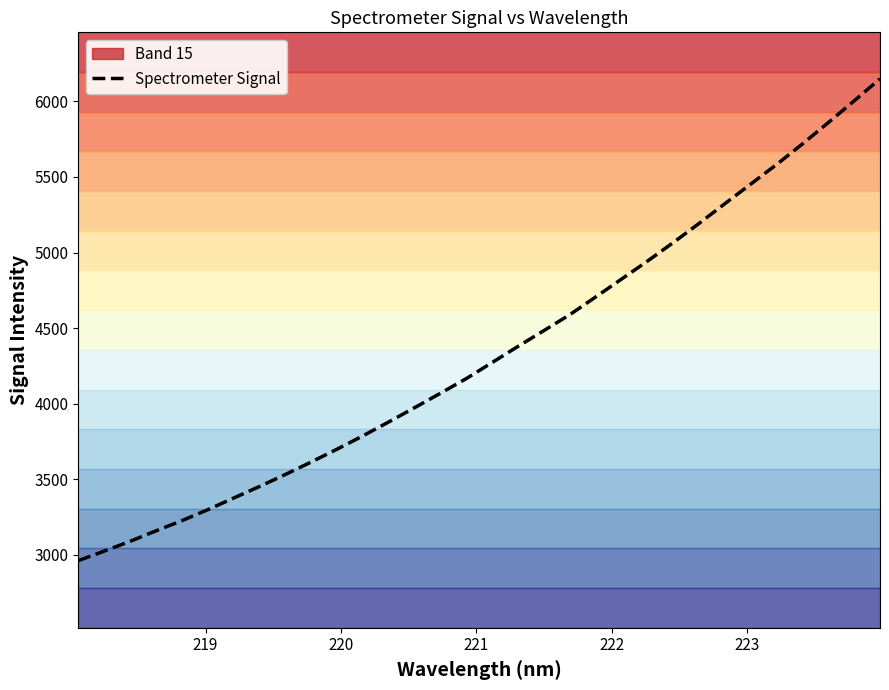

Reading right to left, list all the values displayed in this chart.

6149.7	6003.9	5860.1	5718.9	5583.1	5453.3	5324.0	5193.1	5066.0	4943.2	4824.5	4706.4	4589.0	4484.0	4379.7	4272.8	4166.5	4069.4	3973.7	3879.3	3787.3	3698.9	3613.8	3531.2	3451.7	3375.1	3297.9	3225.5	3158.2	3088.7	3024.1	2961.1